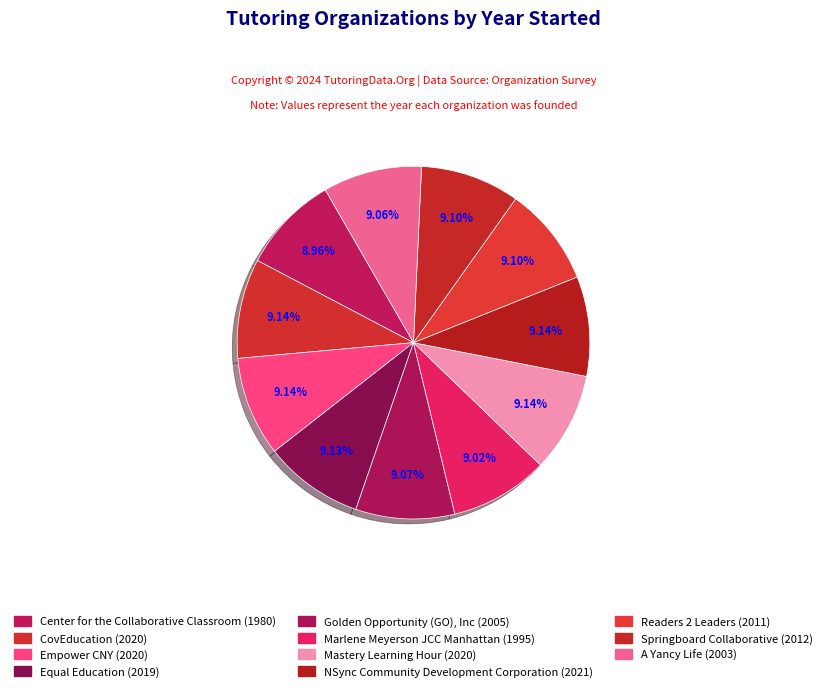

How many segments does this pie chart have?

11